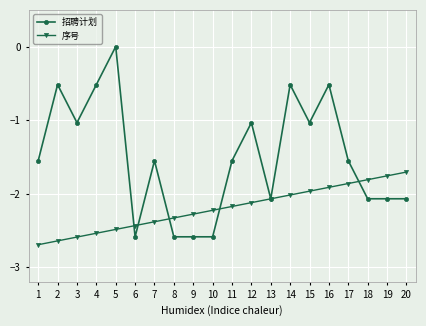

The value of 序号 at 17 is -0.7. True or false?

False